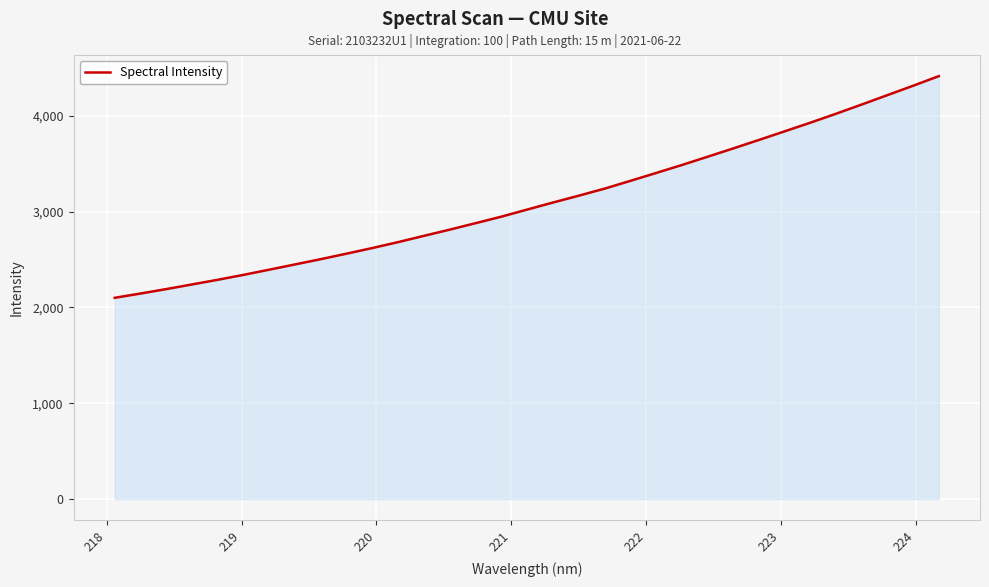

What is the greatest value displayed?

4413.1